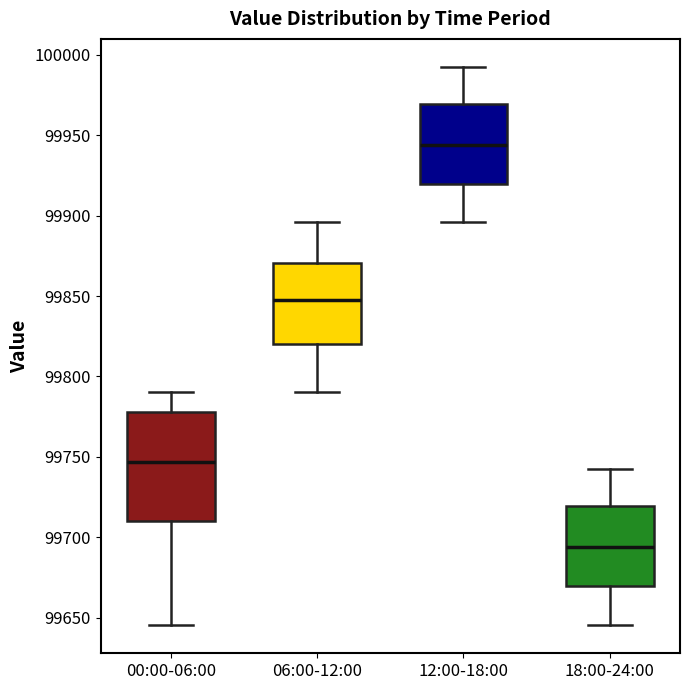

Reading left to right, read every box against the y-axis: the position of its median line, the range the box covers, and the ends of its whiskers. The values are not printed on the chart, so give them approximately, as read against the axis.

00:00-06:00: median 99745, box 99710 to 99780, whiskers 99645 to 99790
06:00-12:00: median 99845, box 99820 to 99870, whiskers 99790 to 99895
12:00-18:00: median 99945, box 99920 to 99970, whiskers 99895 to 99995
18:00-24:00: median 99695, box 99670 to 99720, whiskers 99645 to 99745